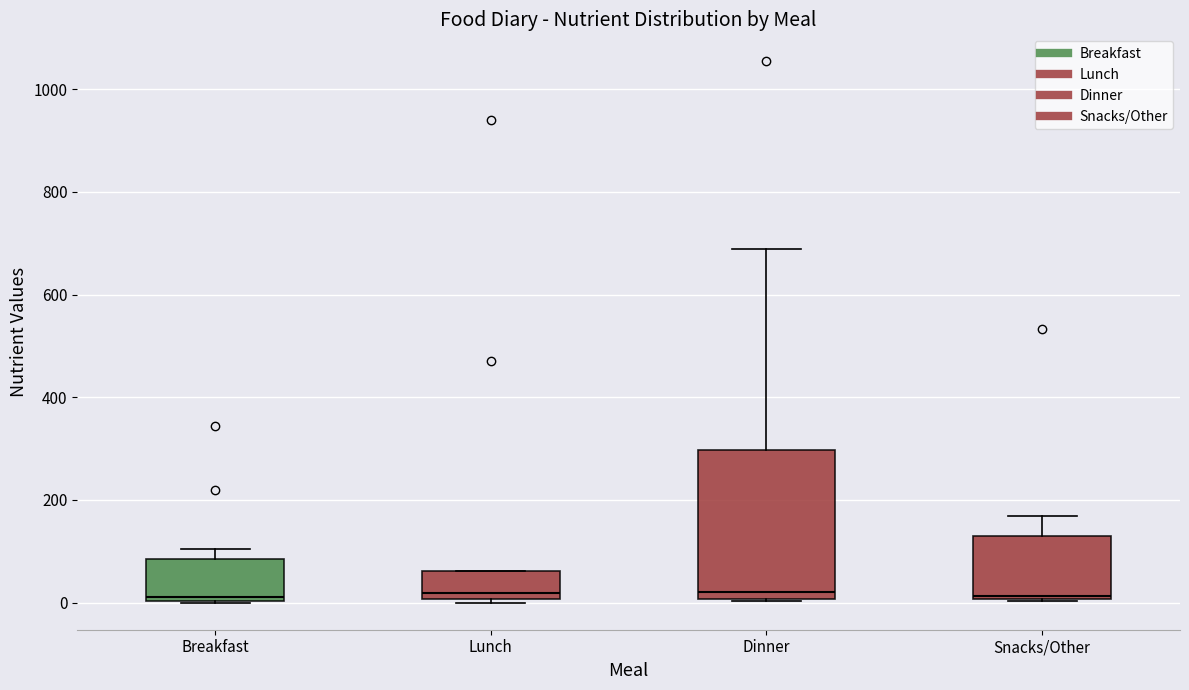

Comparing the boxes themselves (not the whiskers), which one is the tallest?

Dinner